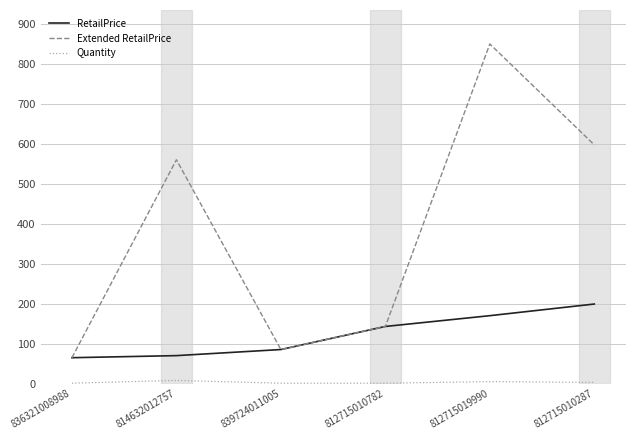

At which label is Extended RetailPrice closest to 457?

814632012757